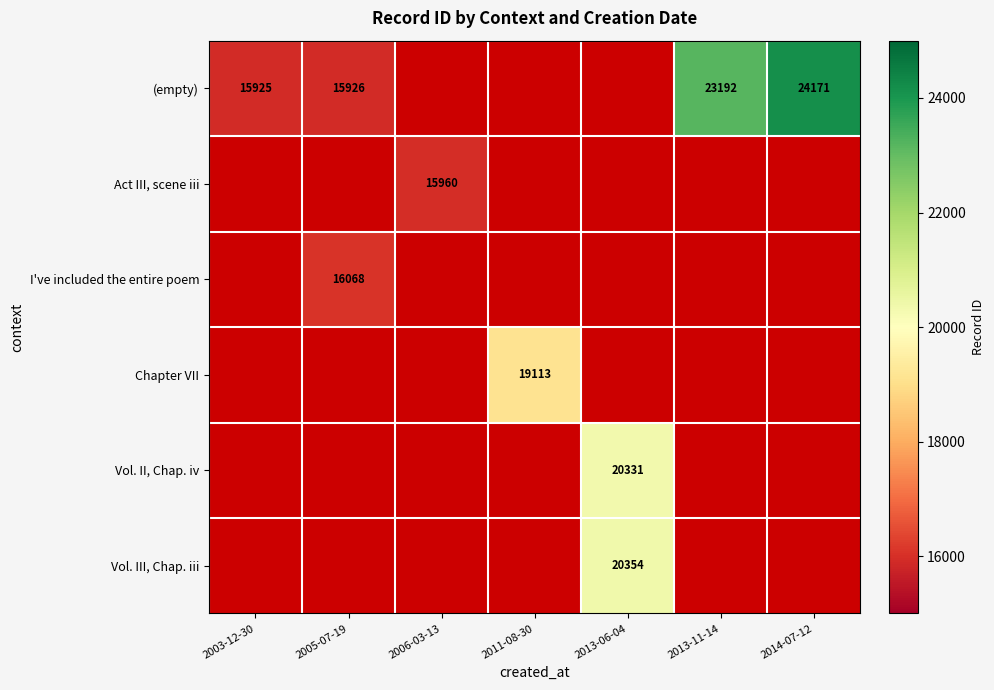

What is the sum of the (empty) values at 2005-07-19 and 2003-12-30?

31851